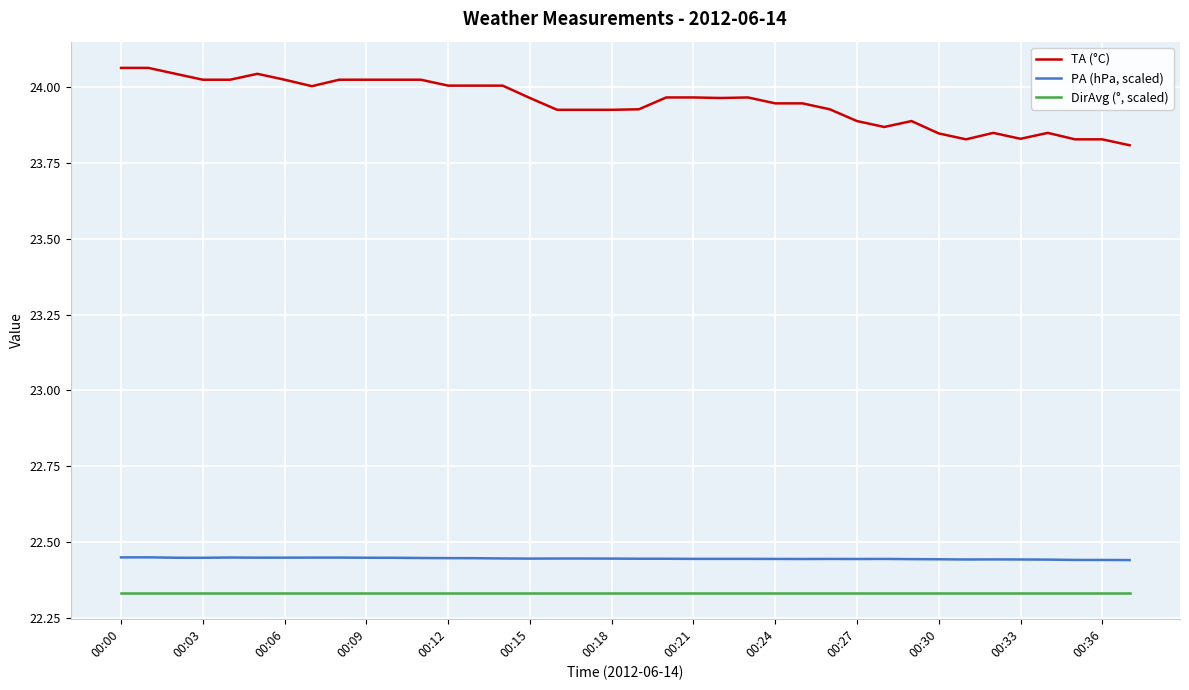

At how many categories does at least one series exceed 23?

38